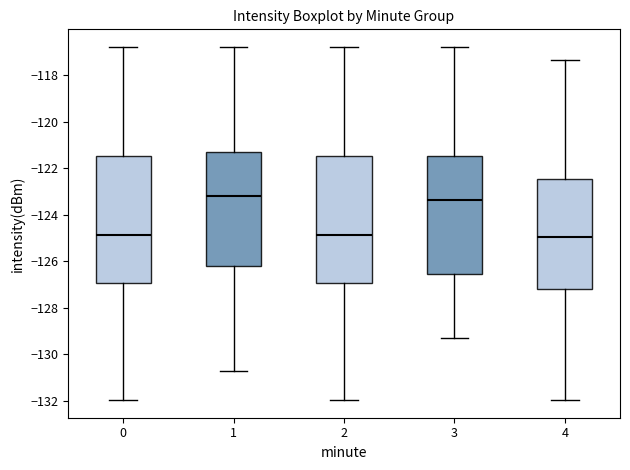

Reading left to right, transcribe this box plot: for each box, give where its median line is, the range the box spans, and where its two whiskers end, as read against the y-axis. The values are not printed on the chart, so give them approximately, as read against the axis.

0: median -124.8, box -127.0 to -121.4, whiskers -132.0 to -116.8
1: median -123.2, box -126.2 to -121.2, whiskers -130.8 to -116.8
2: median -124.8, box -127.0 to -121.4, whiskers -132.0 to -116.8
3: median -123.4, box -126.6 to -121.4, whiskers -129.4 to -116.8
4: median -125.0, box -127.2 to -122.4, whiskers -132.0 to -117.4